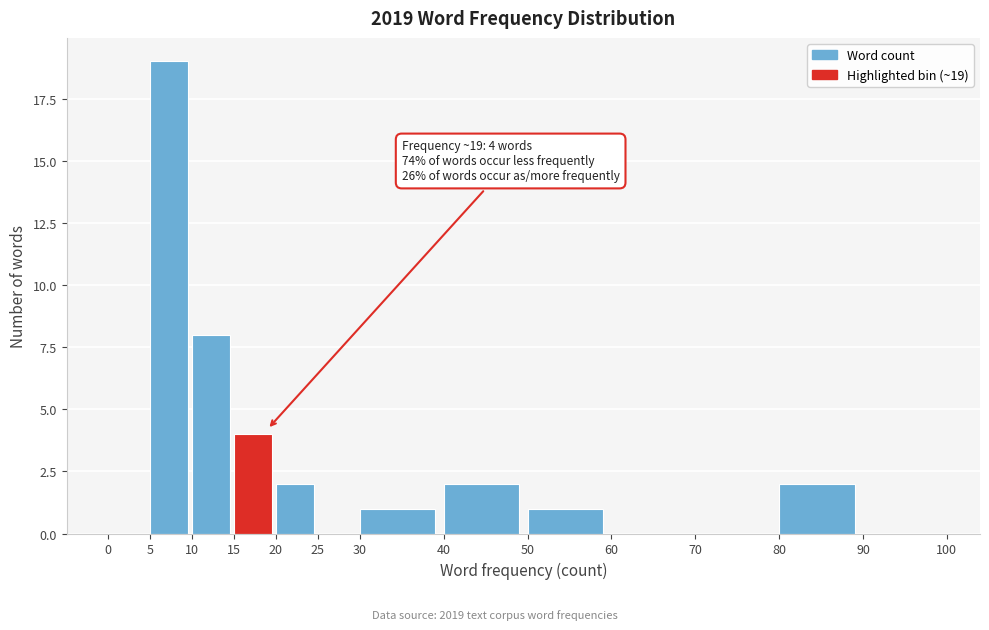

Which range on the x-axis has the tallest bar?

5 to 10